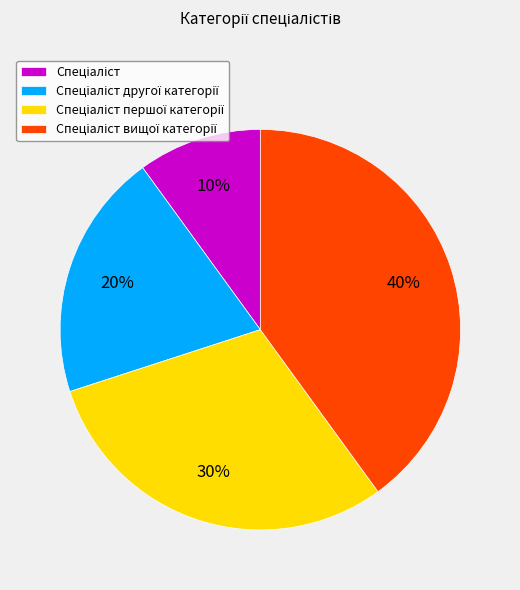

Does any single category account for the majority?

No